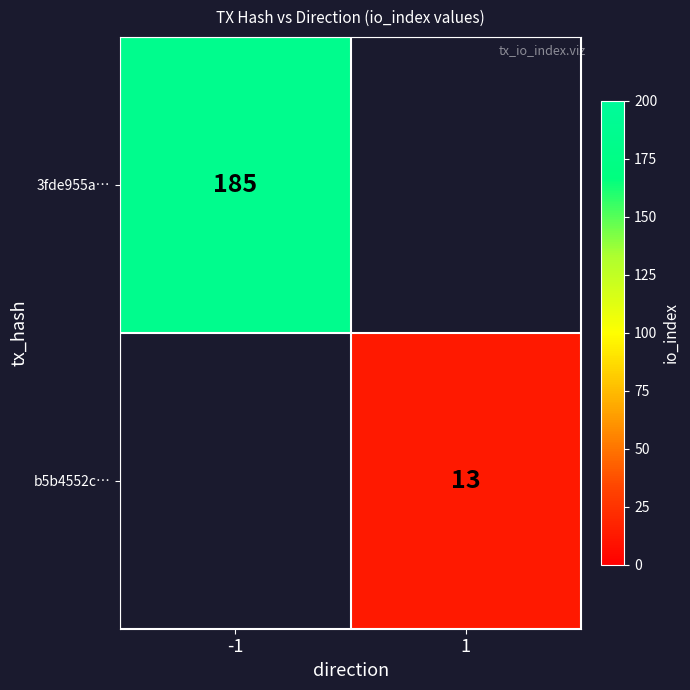

At how many categories does at least one series exceed 164?

1